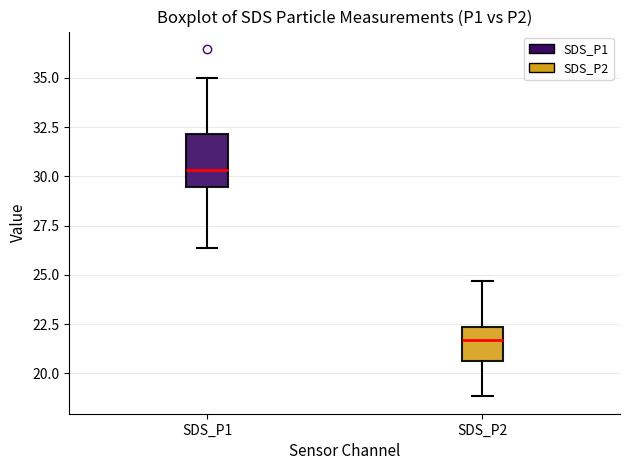

Which box's median line is the highest?

SDS_P1